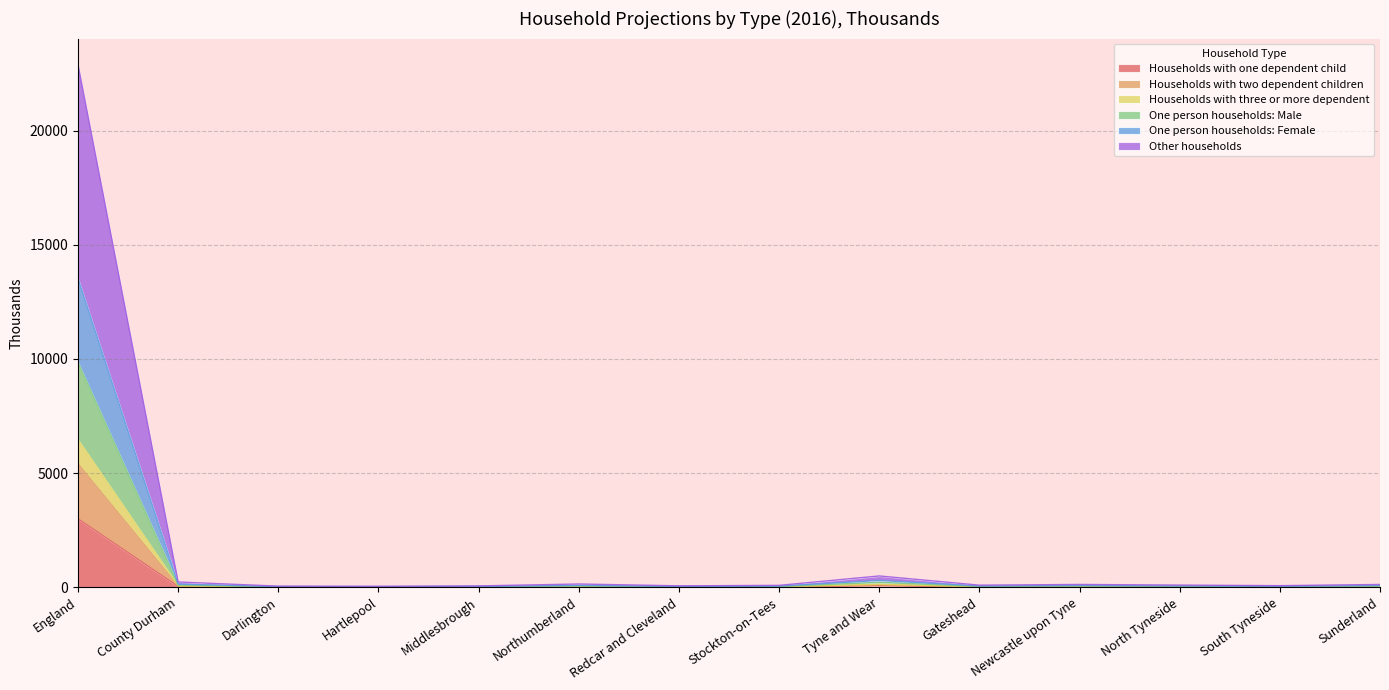

True or false: One person households: Male and Households with three or more dependent intersect in this chart.

False